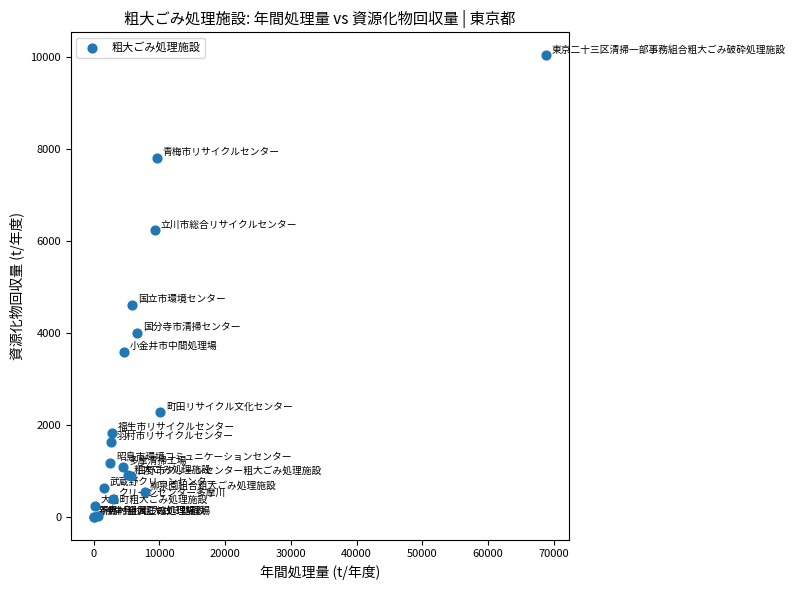

What Y value in the scatter plot is closest to 5016?

4605.0